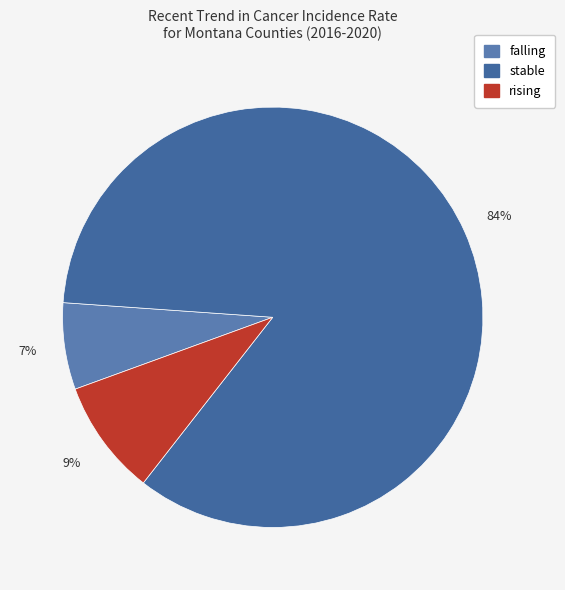

True or false: falling accounts for 7% of the total.

True